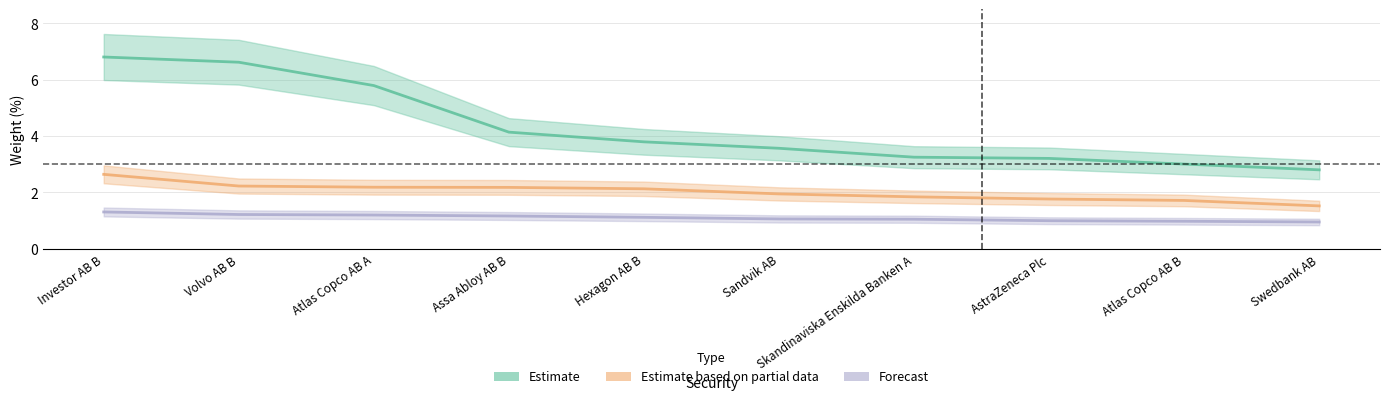

At which category is the sum across all series the highest?

Investor AB B